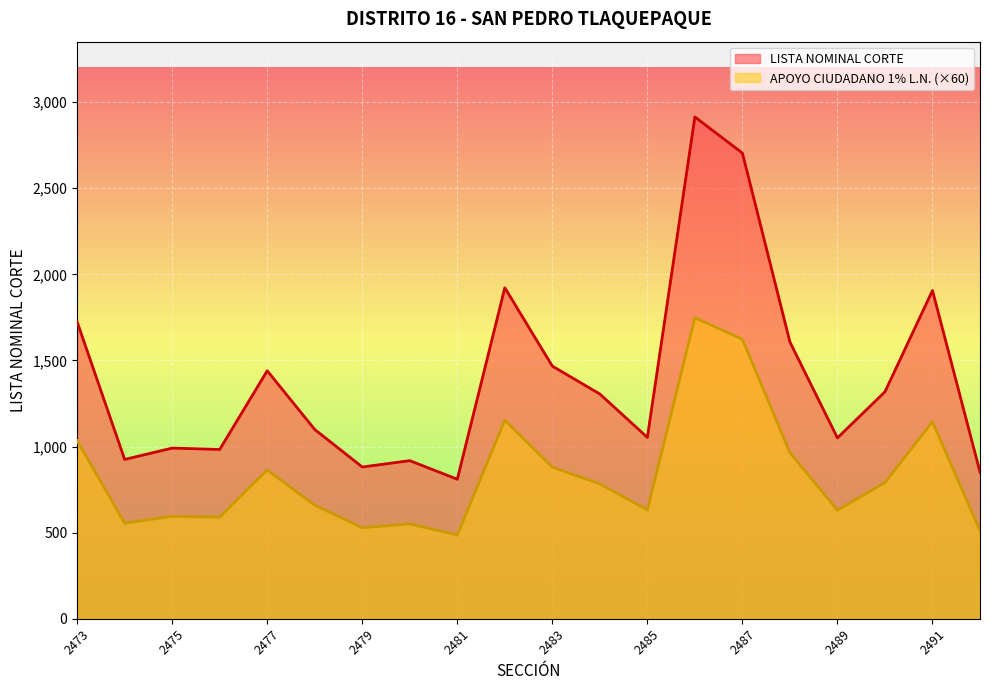

True or false: LISTA NOMINAL CORTE has a value of 875.9 at 2490.

False